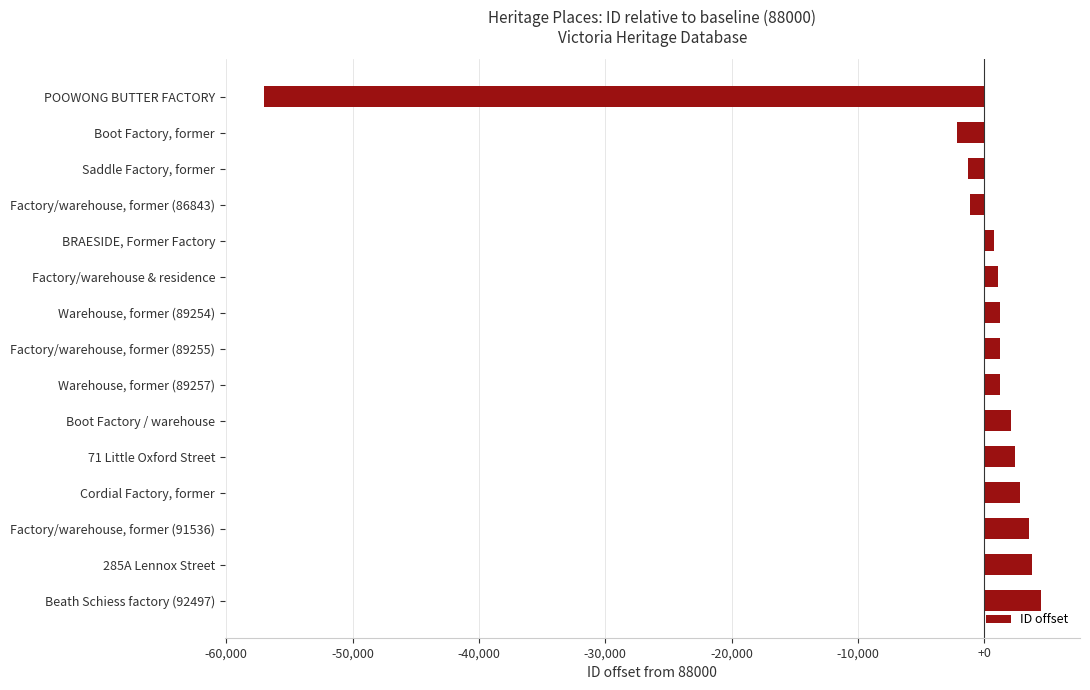

At which label is the value closest to -26277?

Boot Factory, former